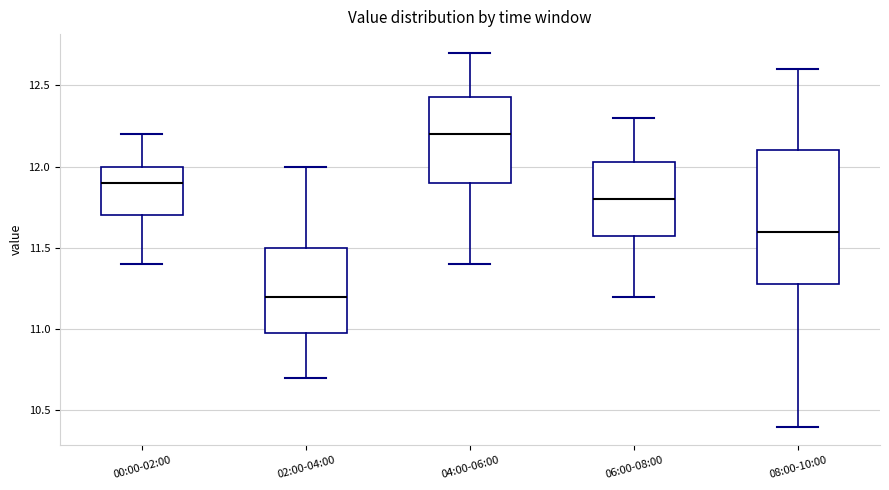

Which box's median line is the highest?

04:00-06:00